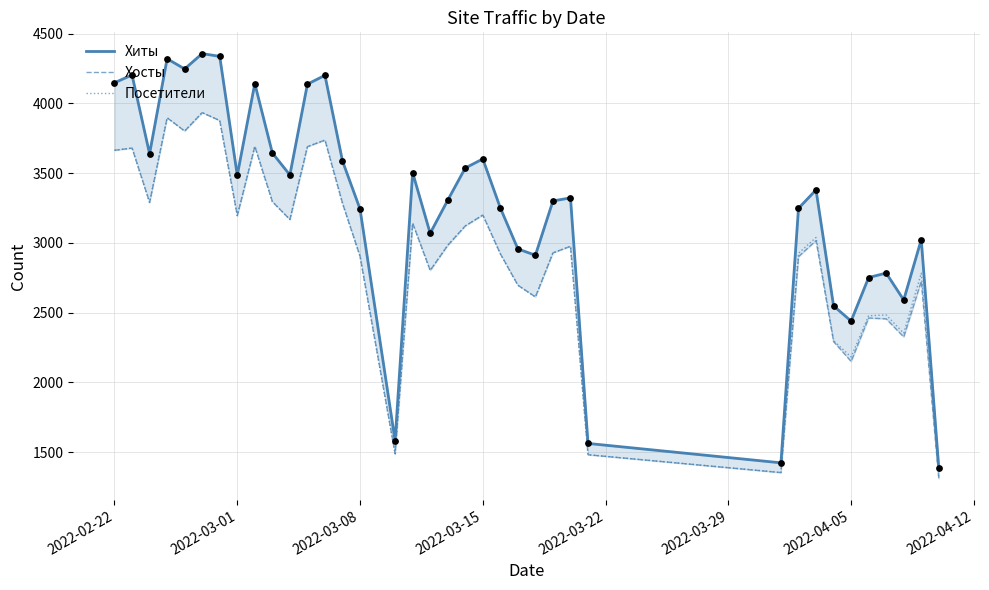

At how many categories does at least one series exceed 4269?

3